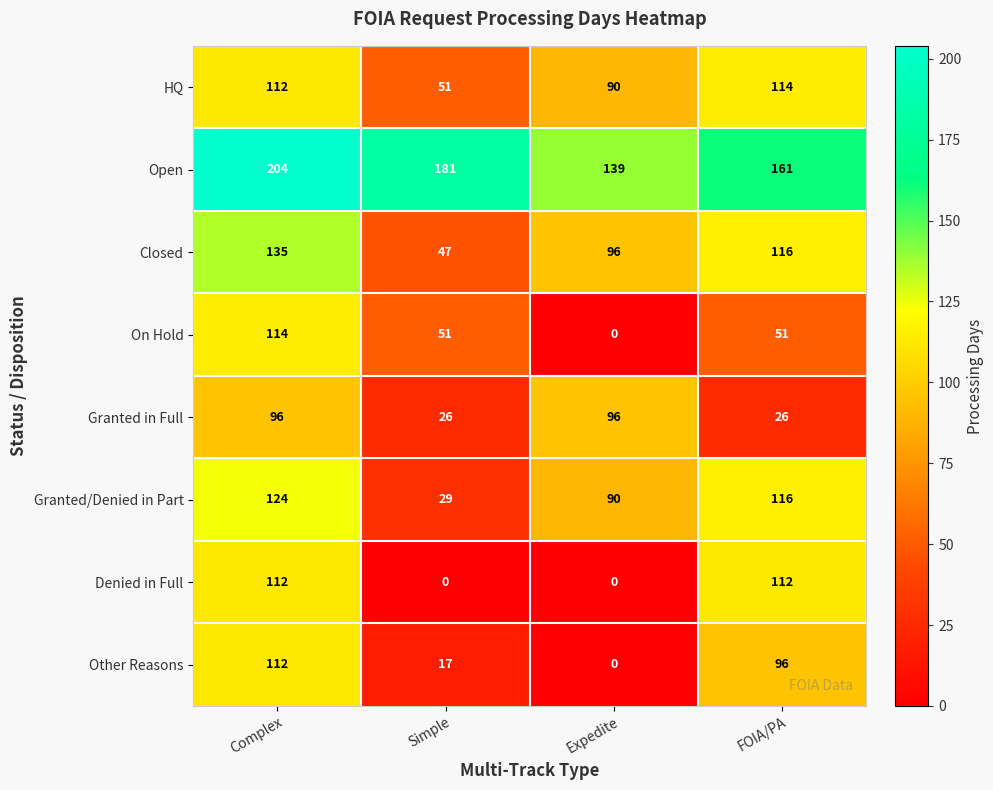

How many distinct data groups are displayed?

8